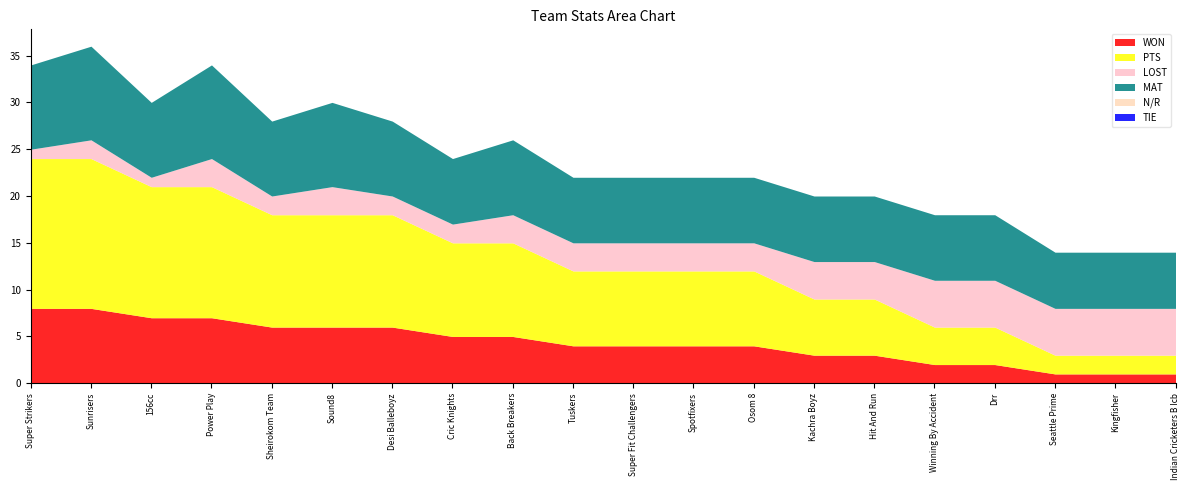

At which category is the sum across all series the highest?

Sunrisers